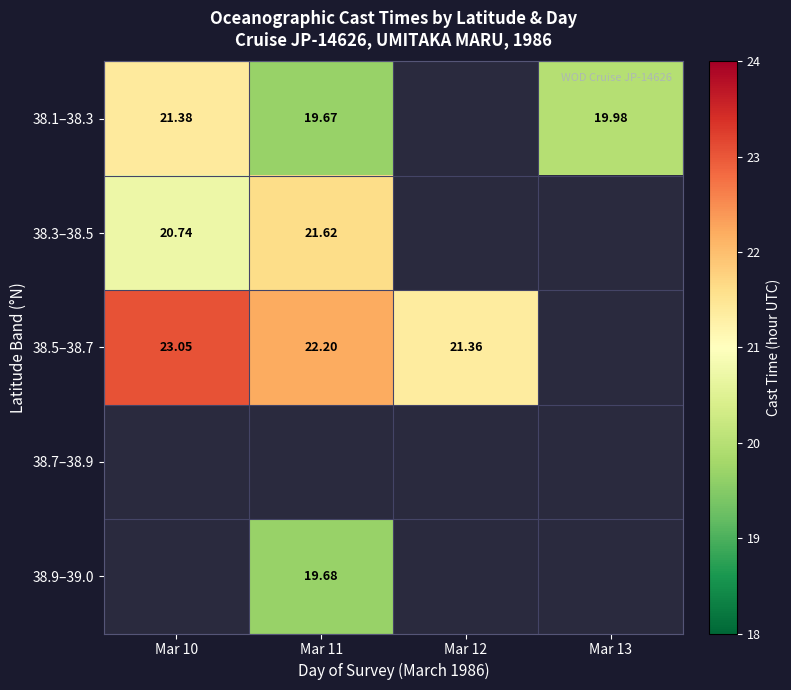

Between Mar 13 and Mar 10, which is larger?

Mar 10